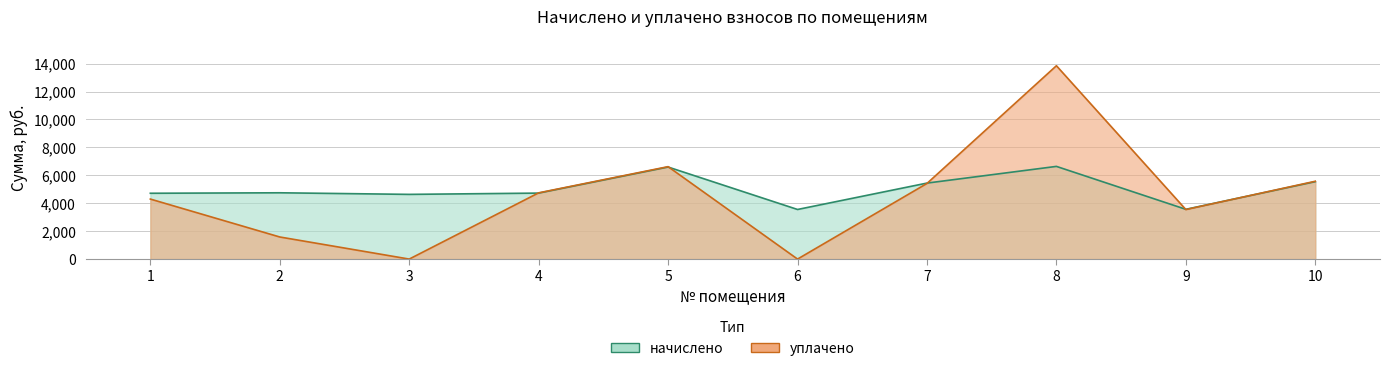

At how many categories does at least one series exceed 3806?

8